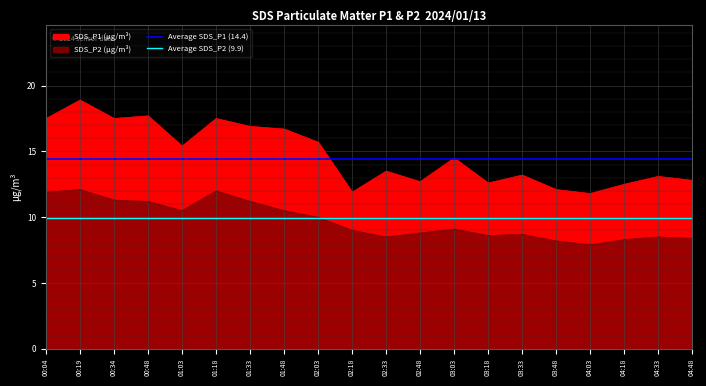

The value of Average SDS_P1 (14.4) at 00:04 is 6.8. True or false?

False